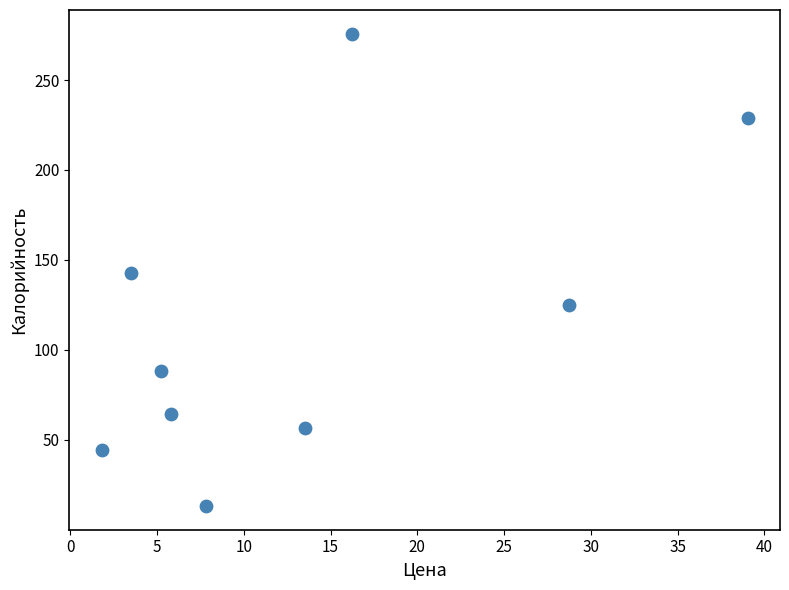

What is the range of Y values (max minus min)?

262.6